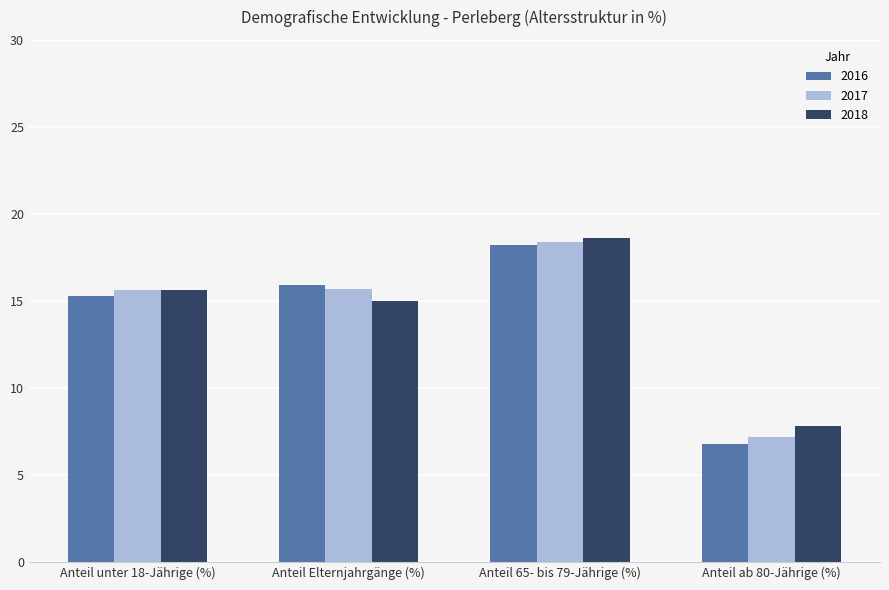

What is the sum of the 2016 values at Anteil unter 18-Jährige (%) and Anteil 65- bis 79-Jährige (%)?

33.5